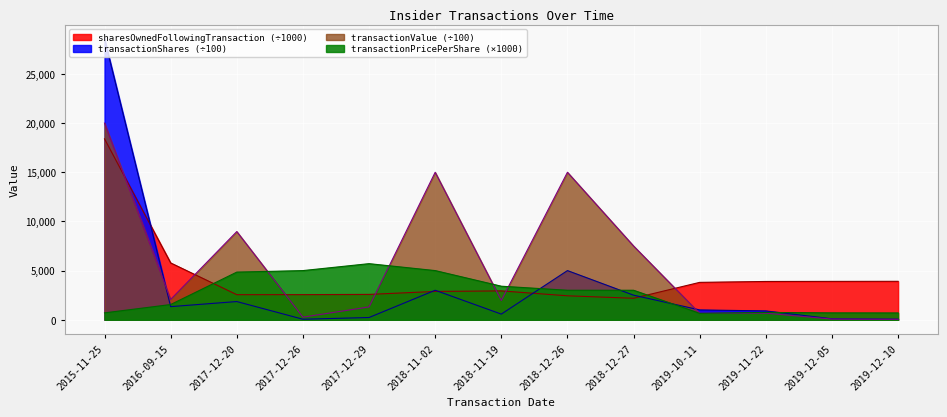

What is the minimum value shown in the chart?

43.2